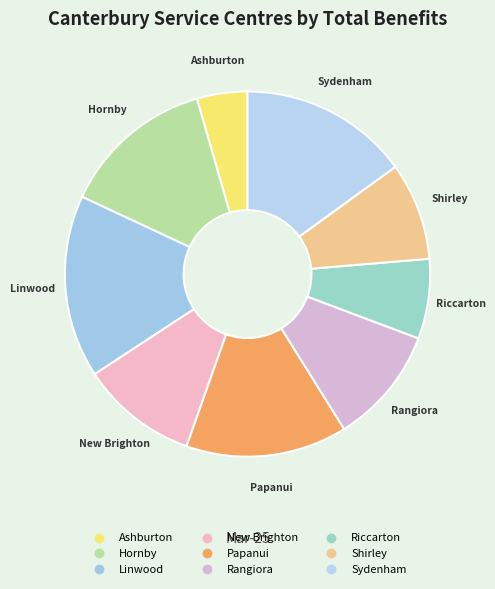

Approximately how many times larger is the value at Sydenham compared to Linwood?

0.9